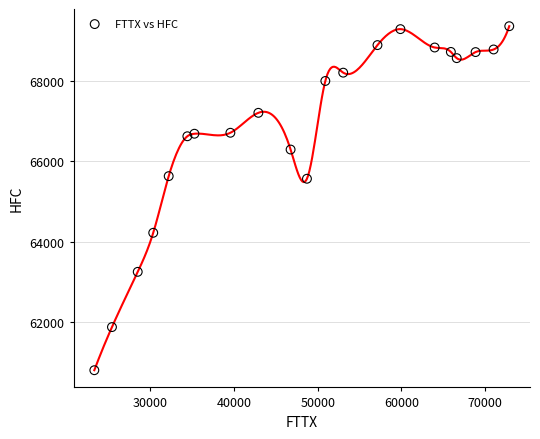

What is the range of X values (max minus min)?

49516